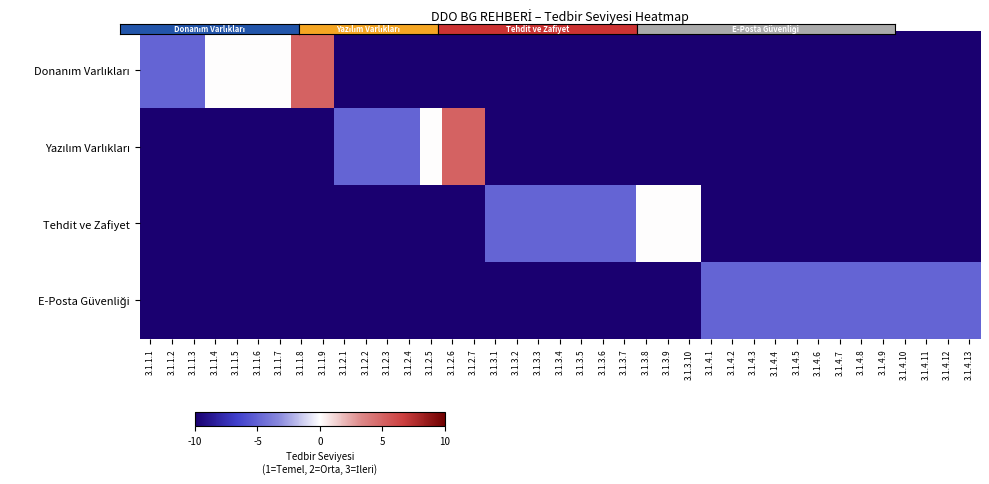

Which series has the widest spread of values?

Donanım Varlıkları